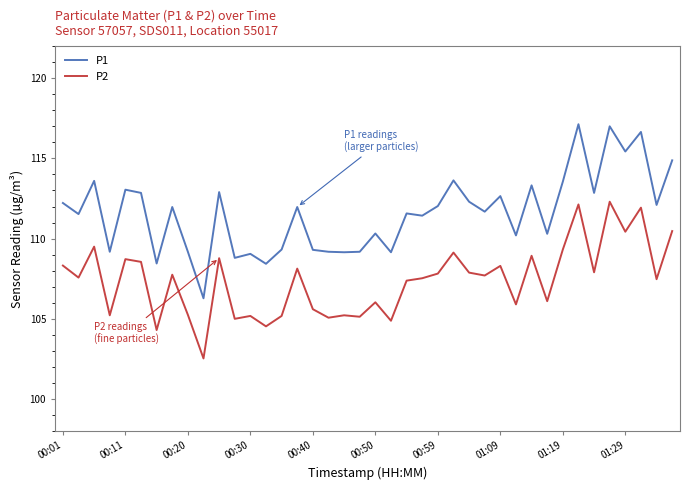

List the series in order of their overall mean, lowest first.

P2, P1